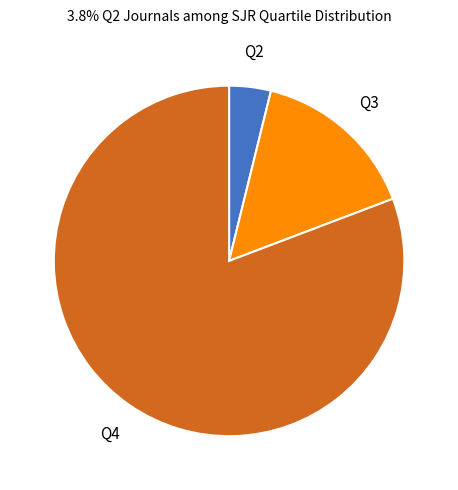

Is it true that Q3 is 15% of the pie?

True